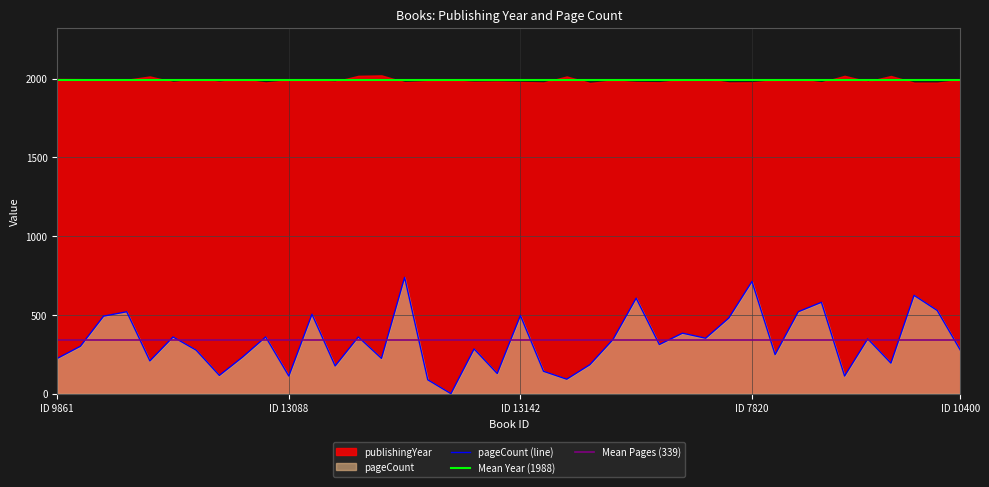

Reading left to right, list all the values displayed in this chart.

224	301	492	520	208	360	276	116	232	360	112	504	176	360	224	738	88	0	284	128	496	142	92	184	344	606	312	384	352	480	712	248	520	580	112	348	194	624	528	276